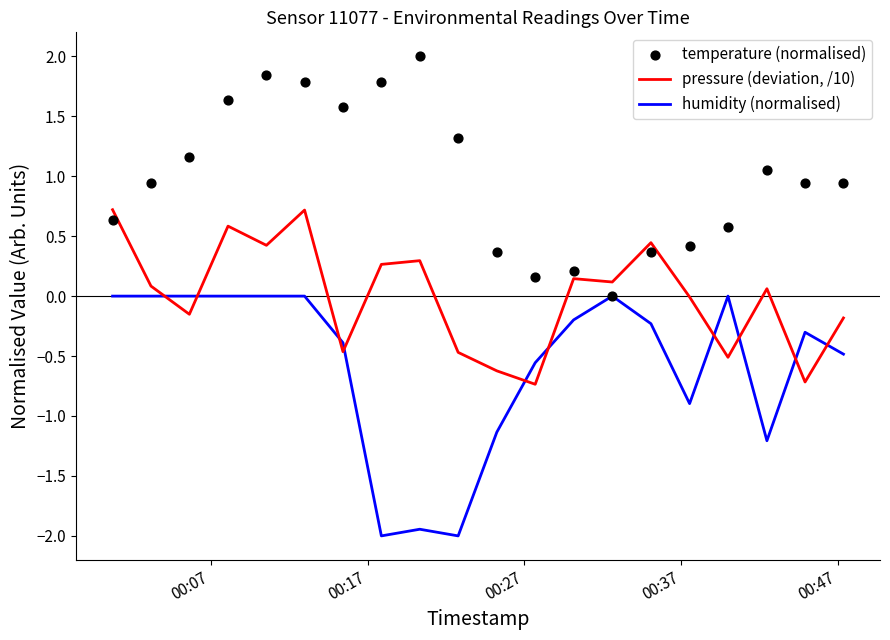

What is the minimum value for humidity (normalised)?

-2.0